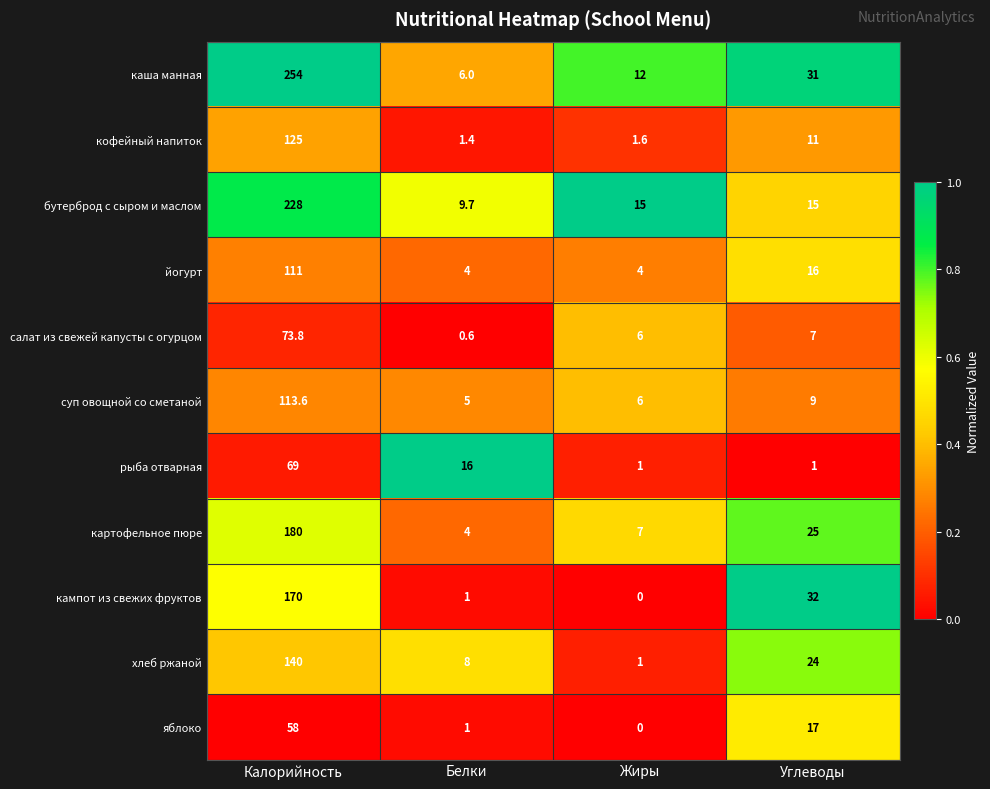

What is the sum of the каша манная values at Белки and Калорийность?

260.0